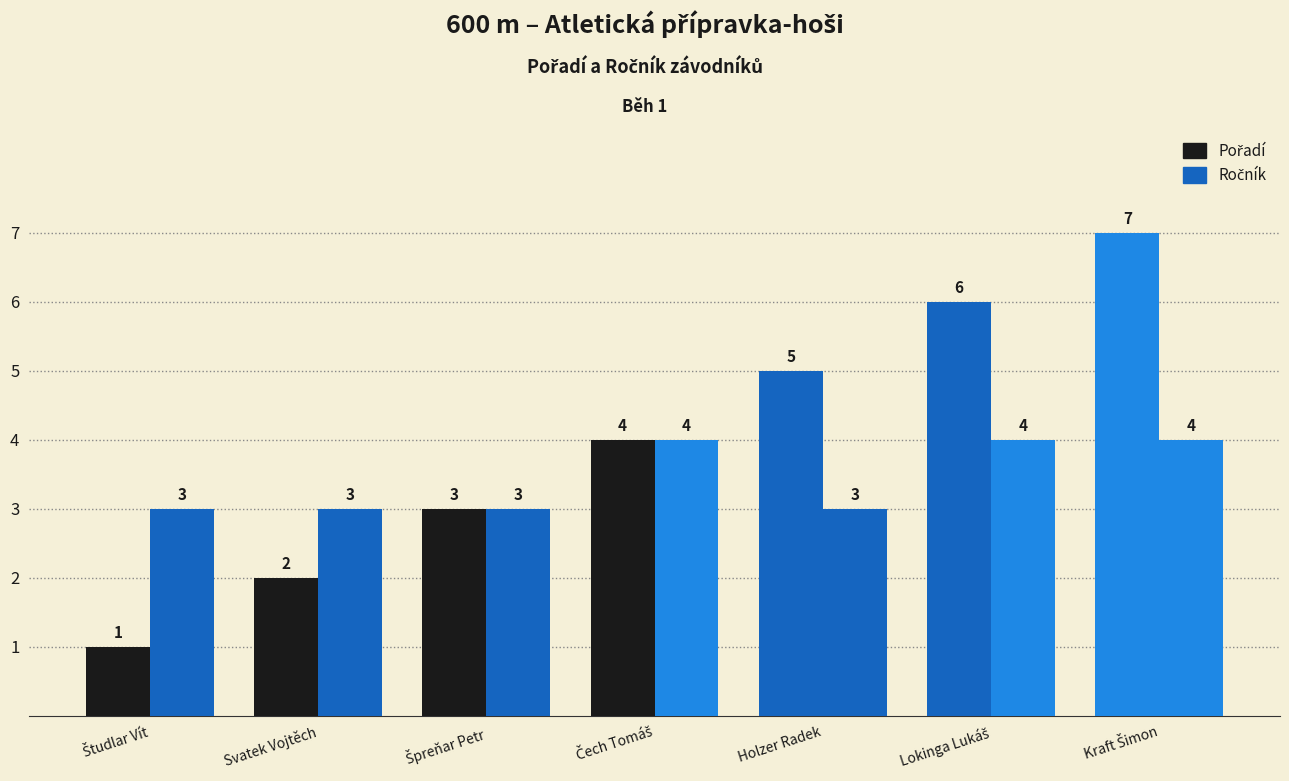

Is it true that Pořadí equals 4 at Čech Tomáš?

True